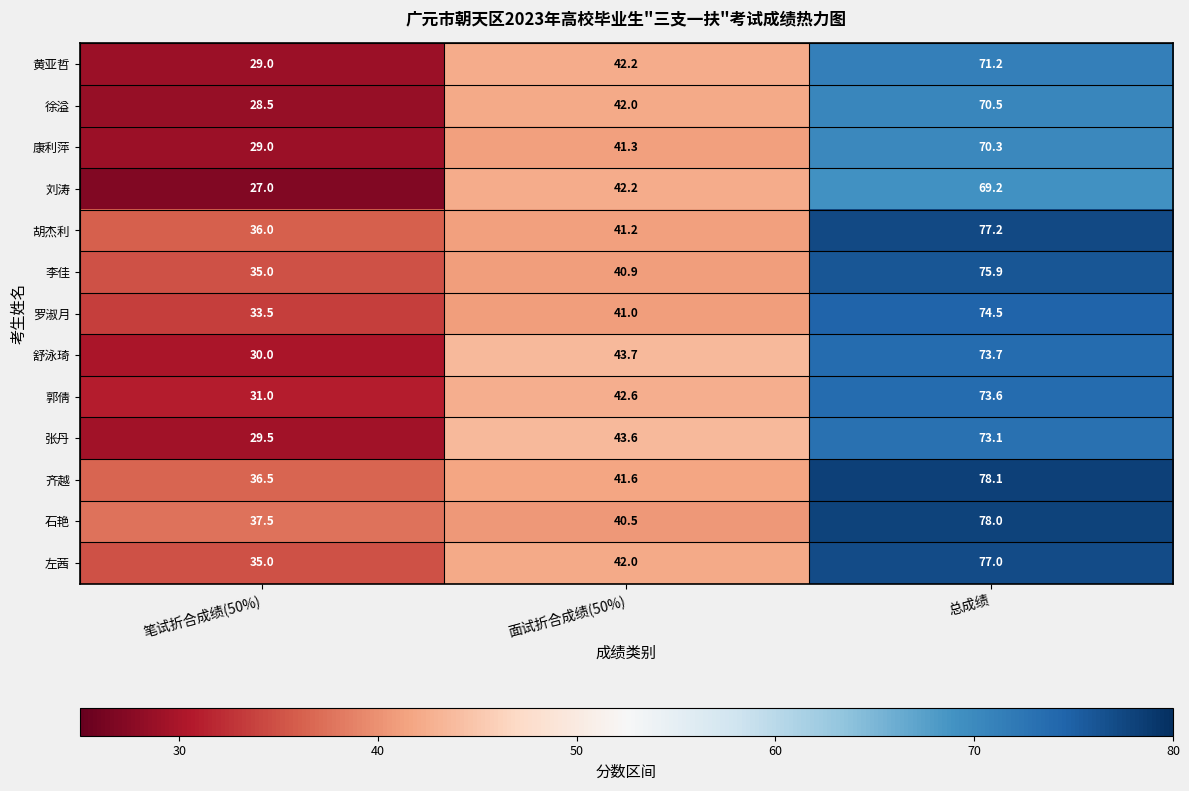

Read the 左茜 value at 总成绩.

77.0